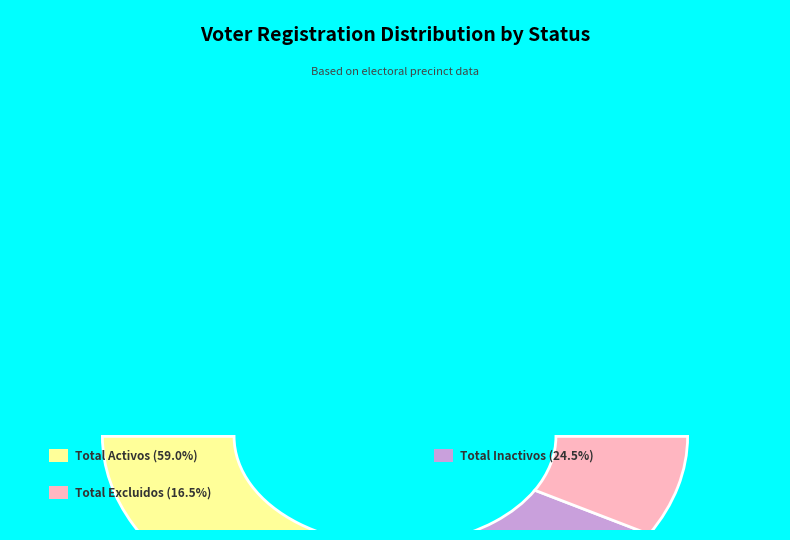

Is it true that 25 is 11% of the pie?

False